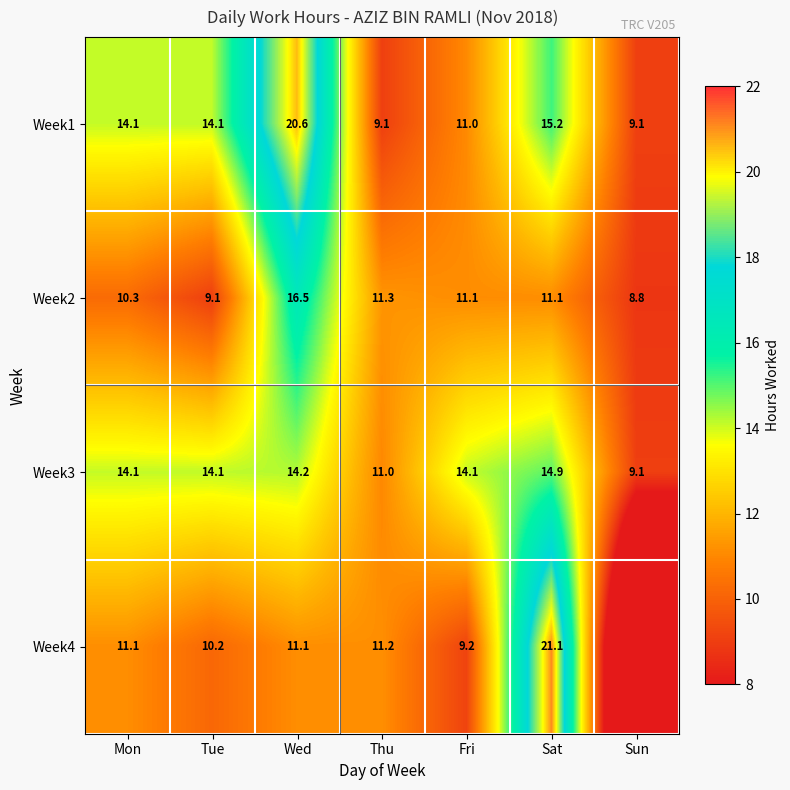

Which category has the lowest value in the Week2 series?

Sun